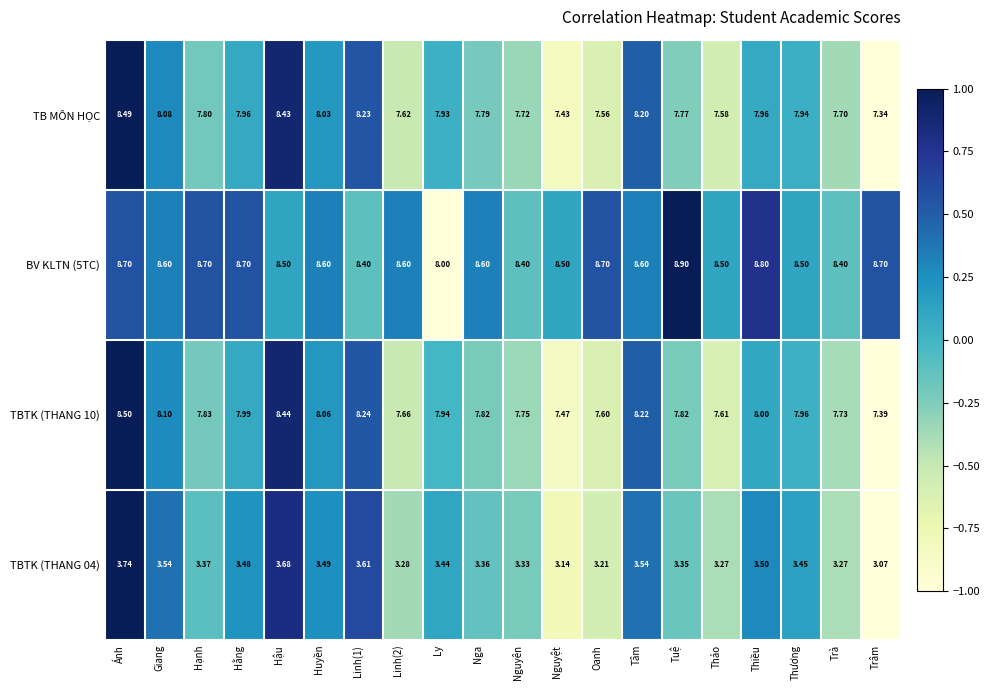

At which category does the chart reach its peak across all series?

Tuệ